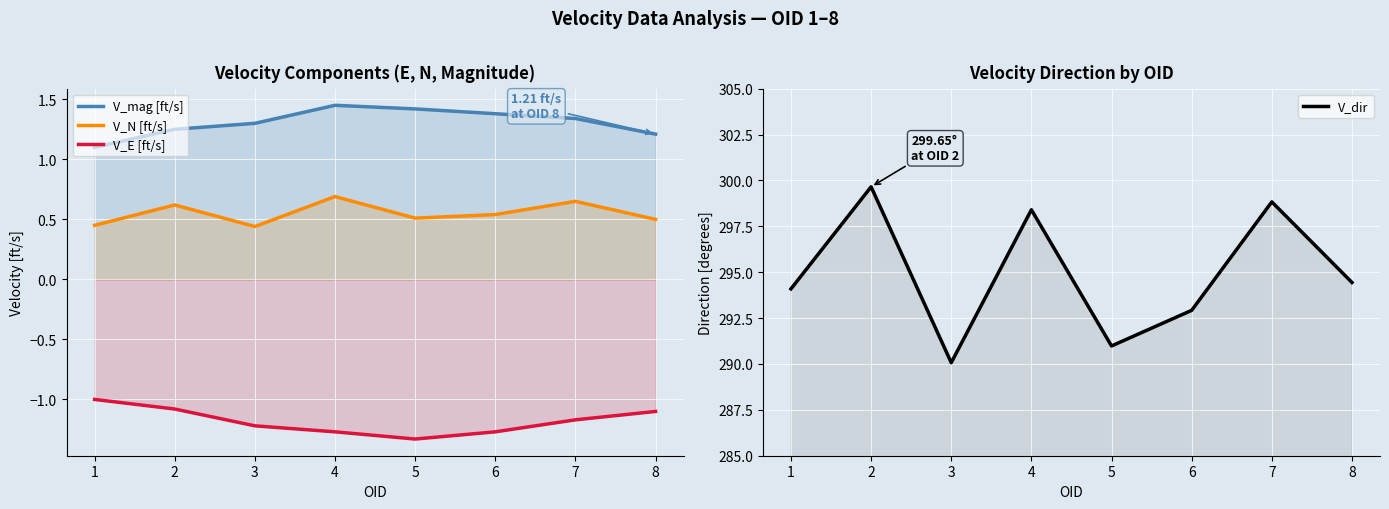

Reading right to left, transcribe all the data shown in this chart.

V_mag [ft/s]: 8=1.2	7=1.3	6=1.4	5=1.4	4=1.4	3=1.3	2=1.2	1=1.1
V_N [ft/s]: 8=0.5	7=0.7	6=0.5	5=0.5	4=0.7	3=0.4	2=0.6	1=0.5
V_E [ft/s]: 8=-1.1	7=-1.2	6=-1.3	5=-1.3	4=-1.3	3=-1.2	2=-1.1	1=-1.0
V_dir: 8=294.4	7=298.8	6=292.9	5=291.0	4=298.4	3=290.1	2=299.6	1=294.1